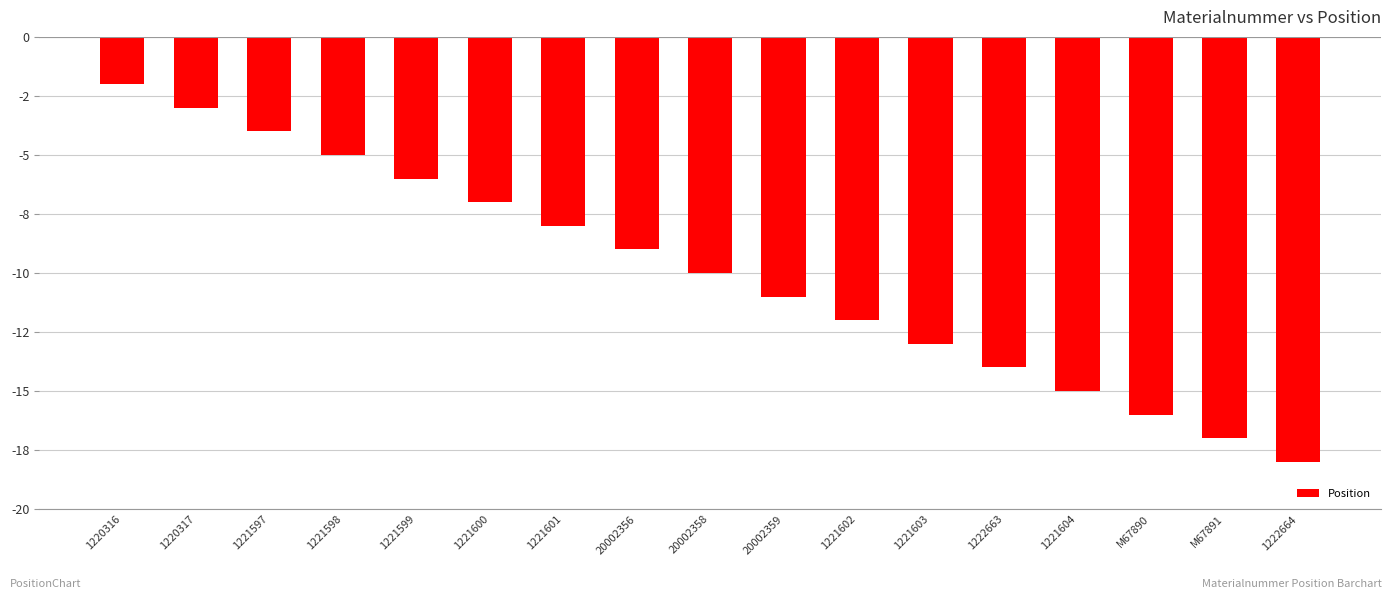

Between 1220316 and 20002359, which is larger?

1220316